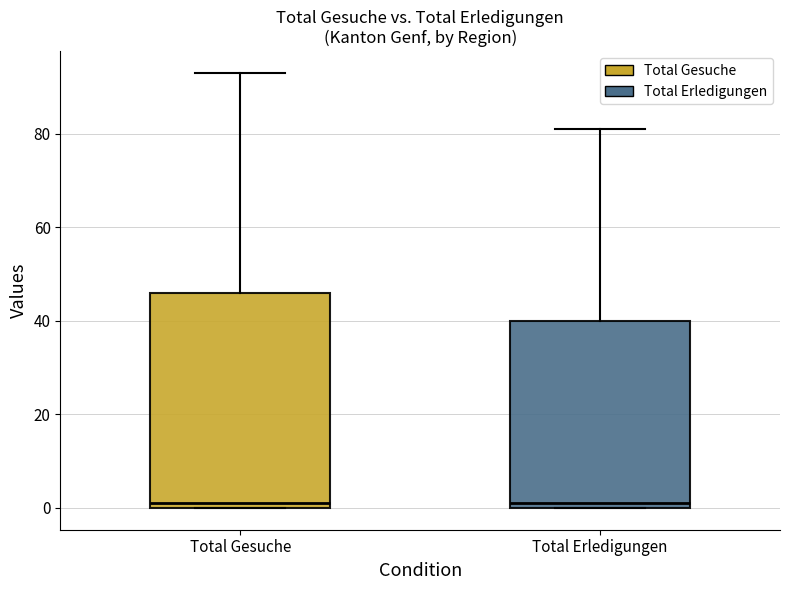

Where is the lower edge of the box for Total Erledigungen on the y-axis? The values are not printed on the chart, so give them approximately, as read against the axis.

0